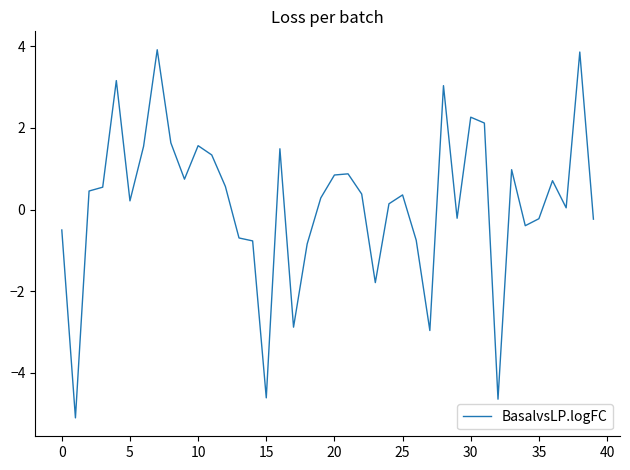

What is the greatest value displayed?

3.9